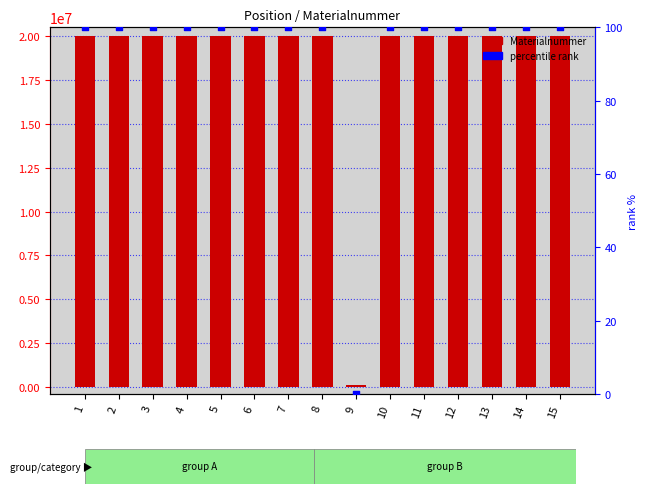

Which series contains the highest Y value?

Materialnummer